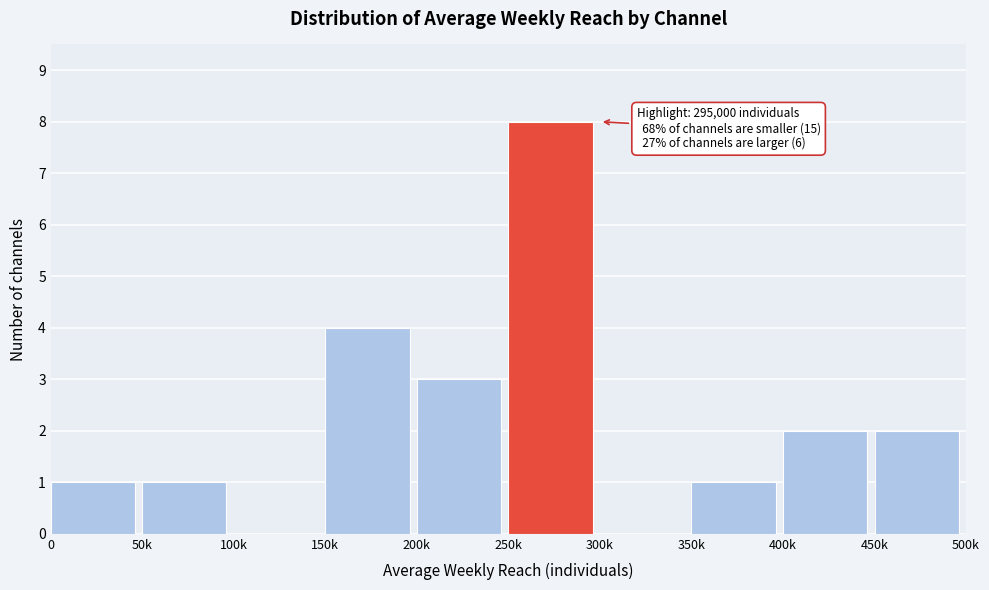

The chart shows a value of 1 at 50k. True or false?

True